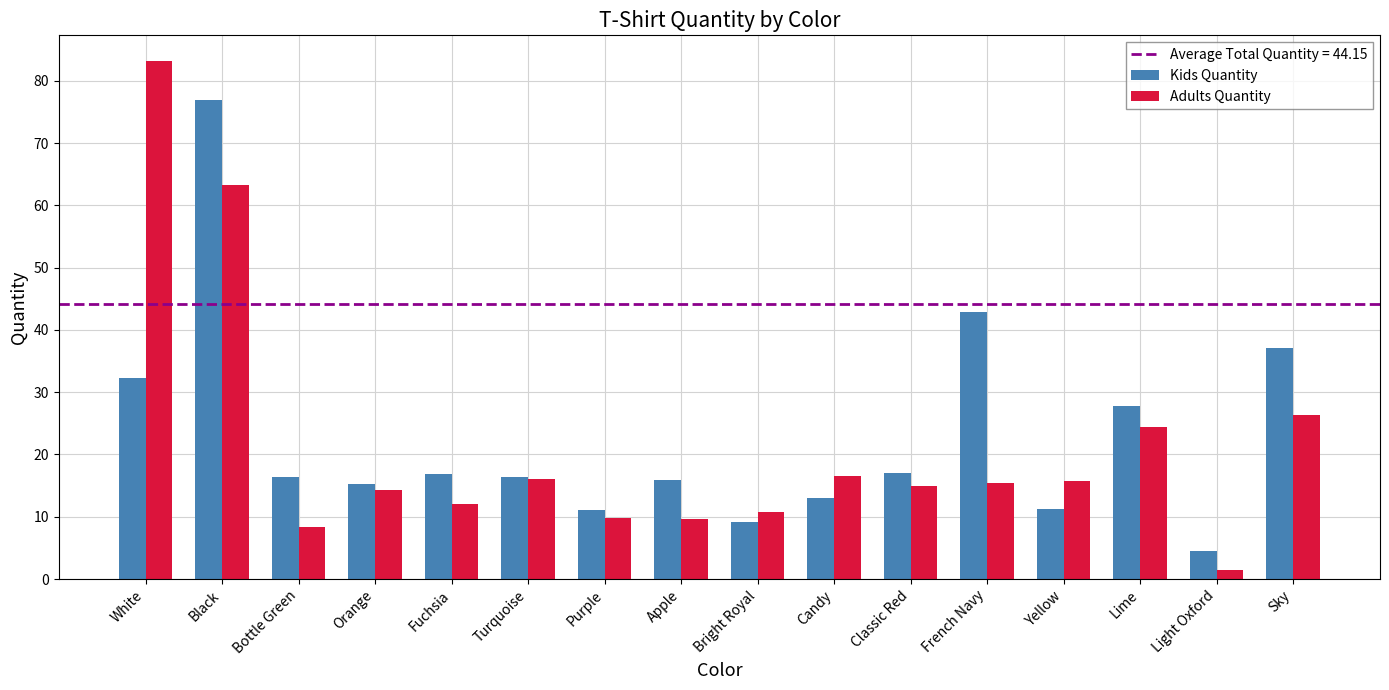

What is the spread (max minus min) of values at White?

51.0